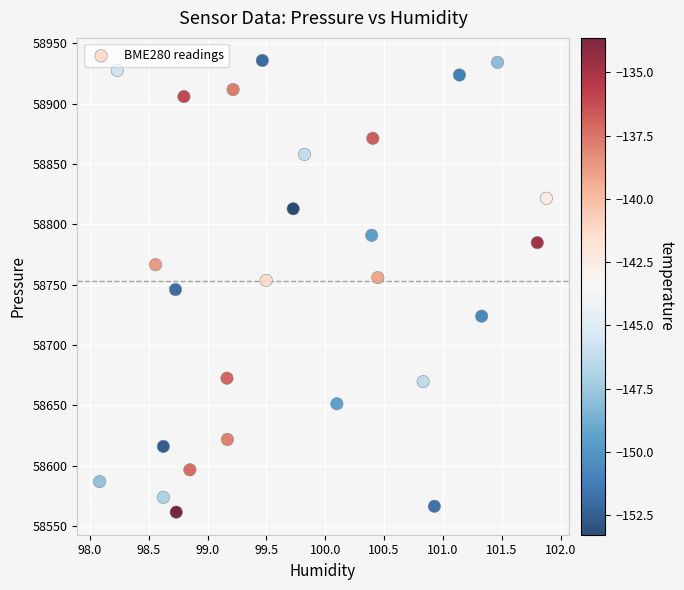

What is the range of X values (max minus min)?

3.8